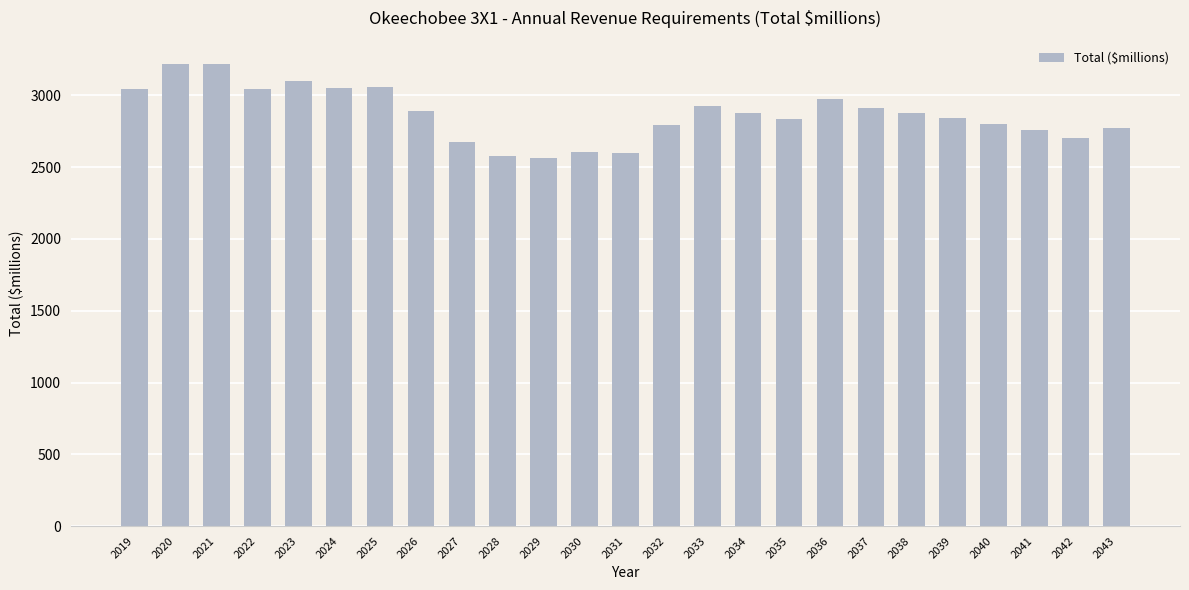

What is the sum of all values?

71733.8